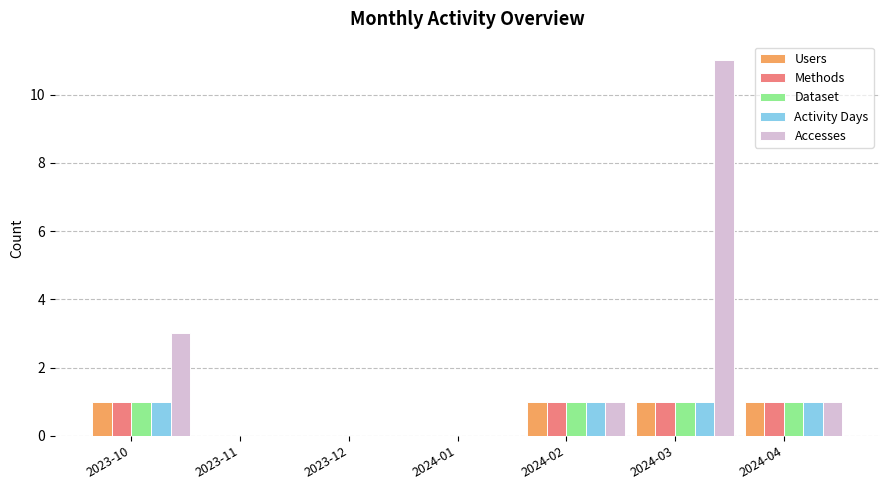

Count the Methods values in the range 0 to 1.

7